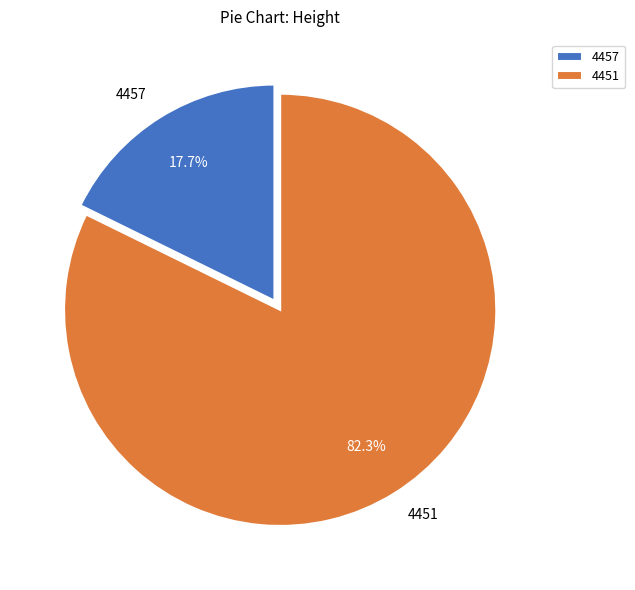

Approximately how many times larger is the value at 4451 compared to 4457?

4.6